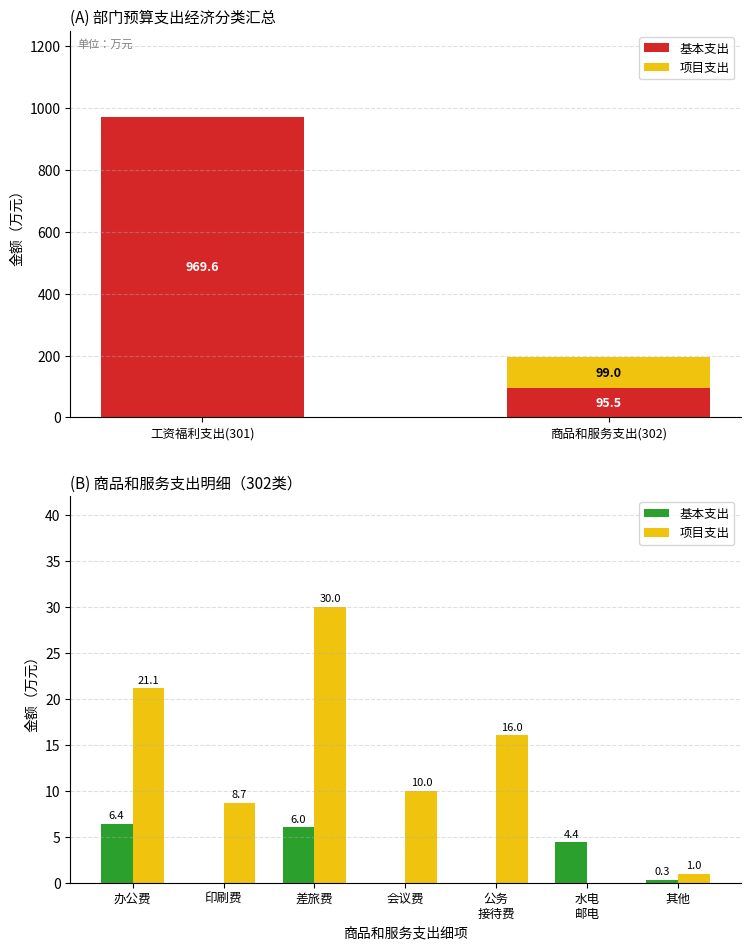

The 基本支出 series shows 0.0 at 公务 接待费. True or false?

True